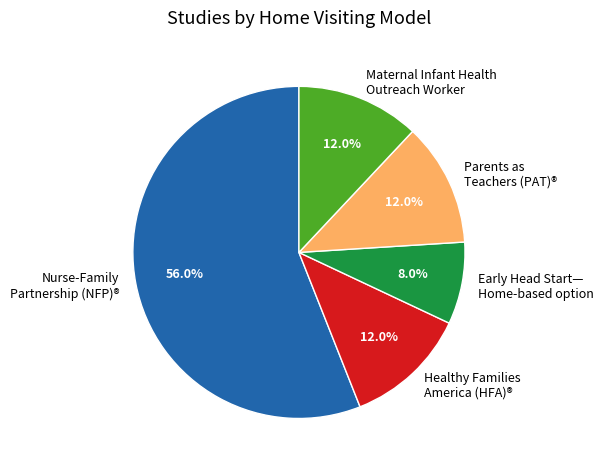

Which category has the smallest portion of the pie?

Early Head Start— Home-based option